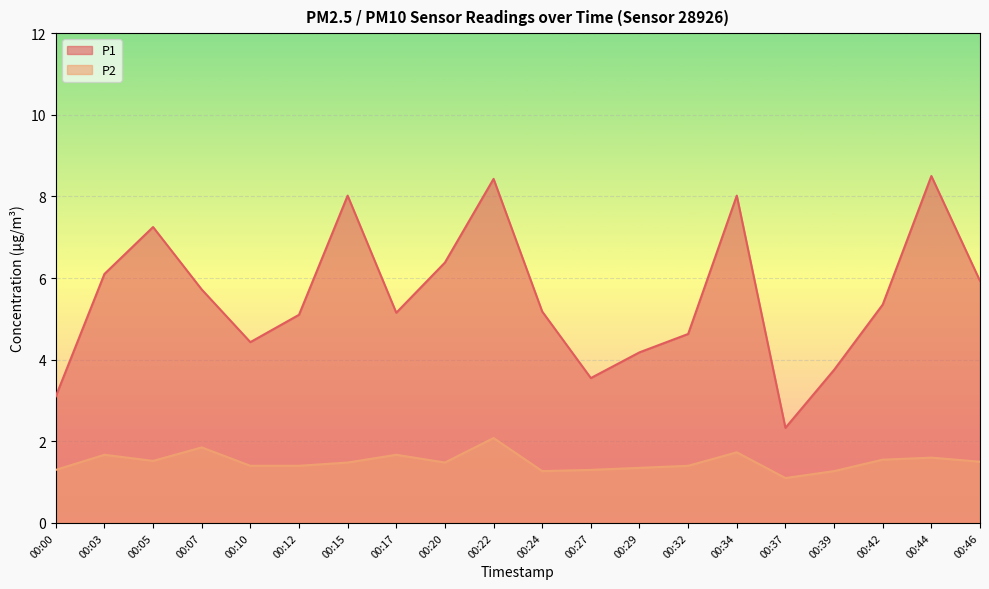

Between 00:10 and 00:05, which is larger?

00:05